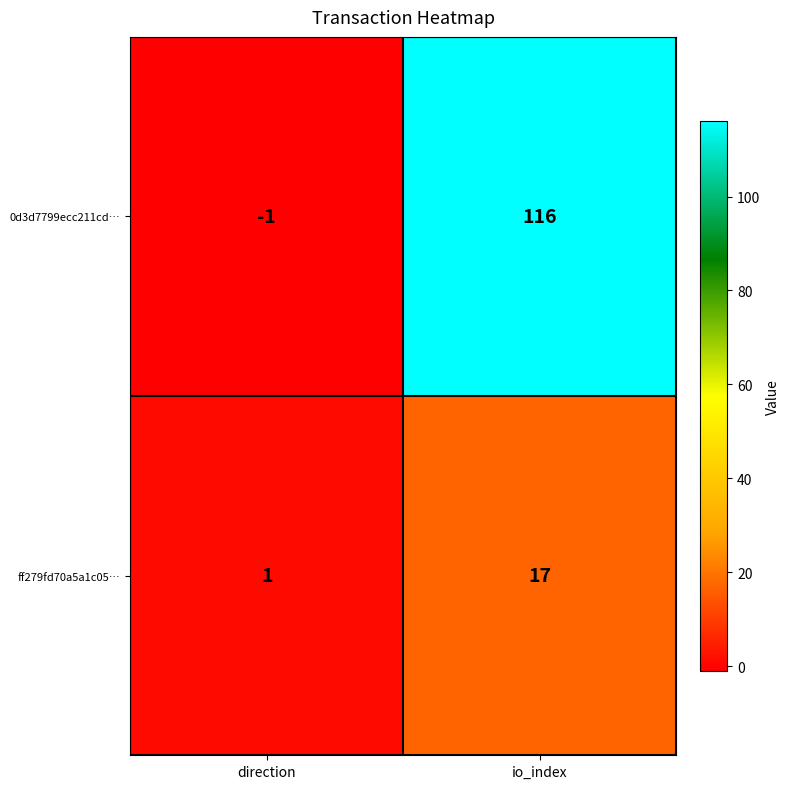

At io_index, list the series in order from largest to smallest.

0d3d7799ecc211cd…, ff279fd70a5a1c05…